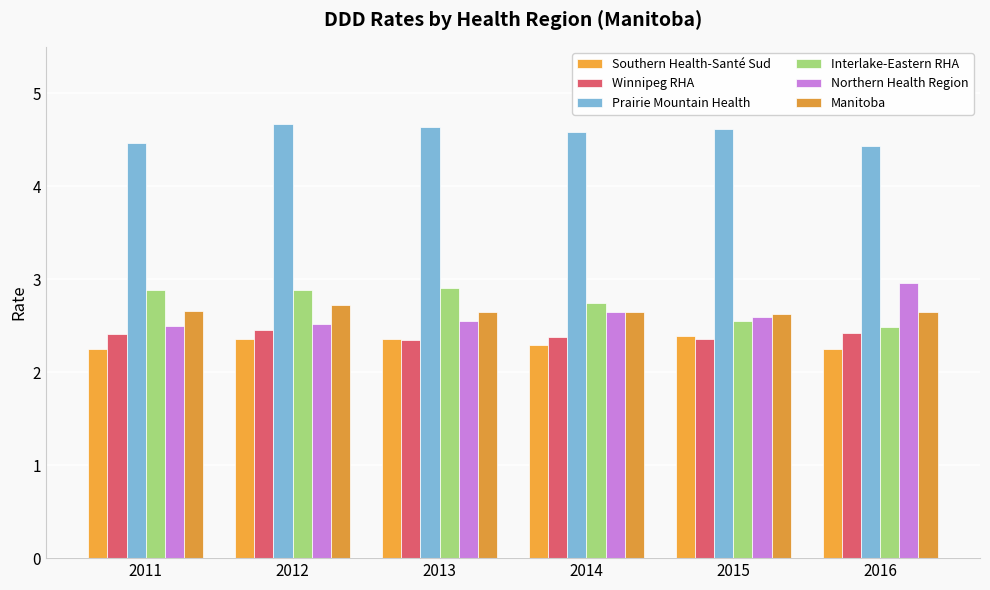

What are all the series names shown in the legend?

Southern Health-Santé Sud, Winnipeg RHA, Prairie Mountain Health, Interlake-Eastern RHA, Northern Health Region, Manitoba